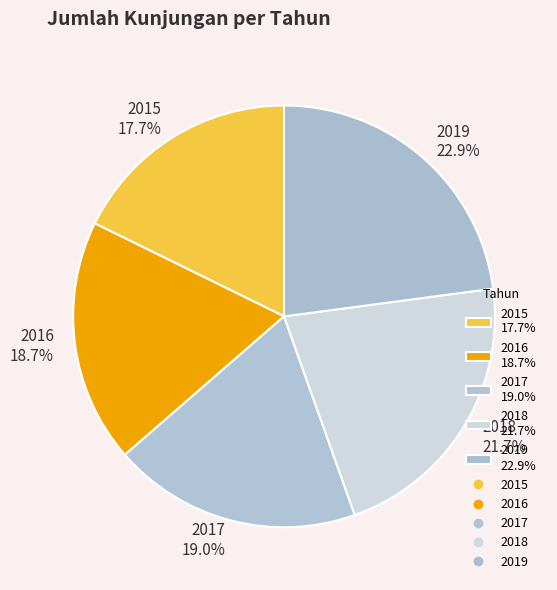

To the nearest percent, what is the difference between the 2015 and 2017 slice percentages?

1%